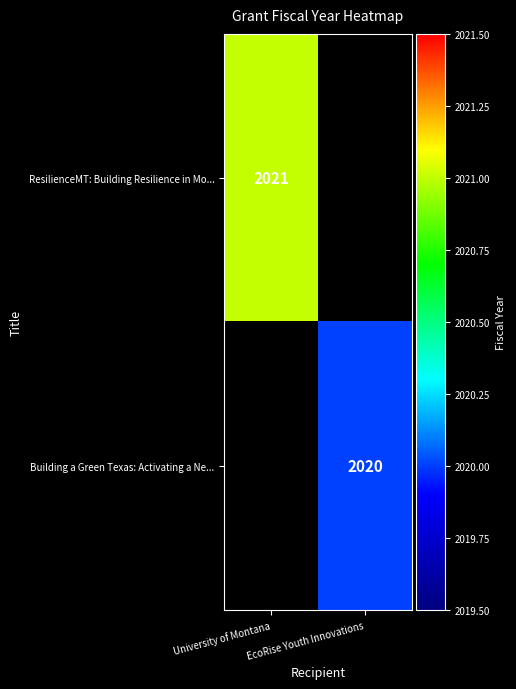

The value of Building a Green Texas: Activating a Ne... at EcoRise Youth Innovations is 1103. True or false?

False